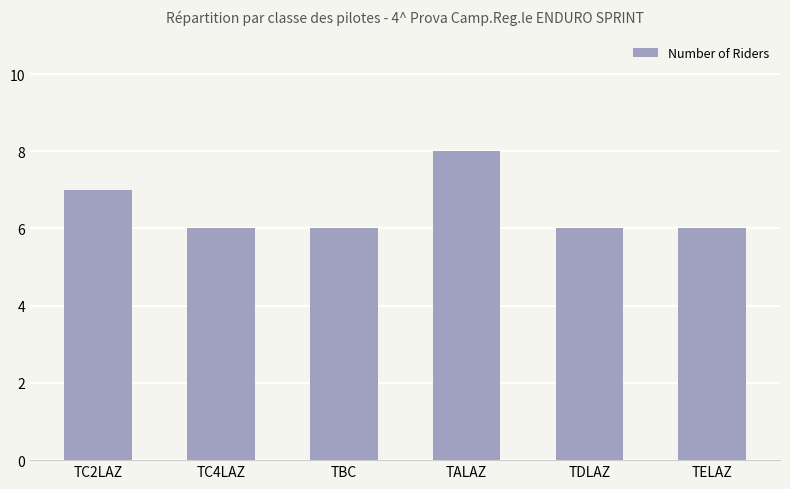

What is the maximum value shown in the chart?

8